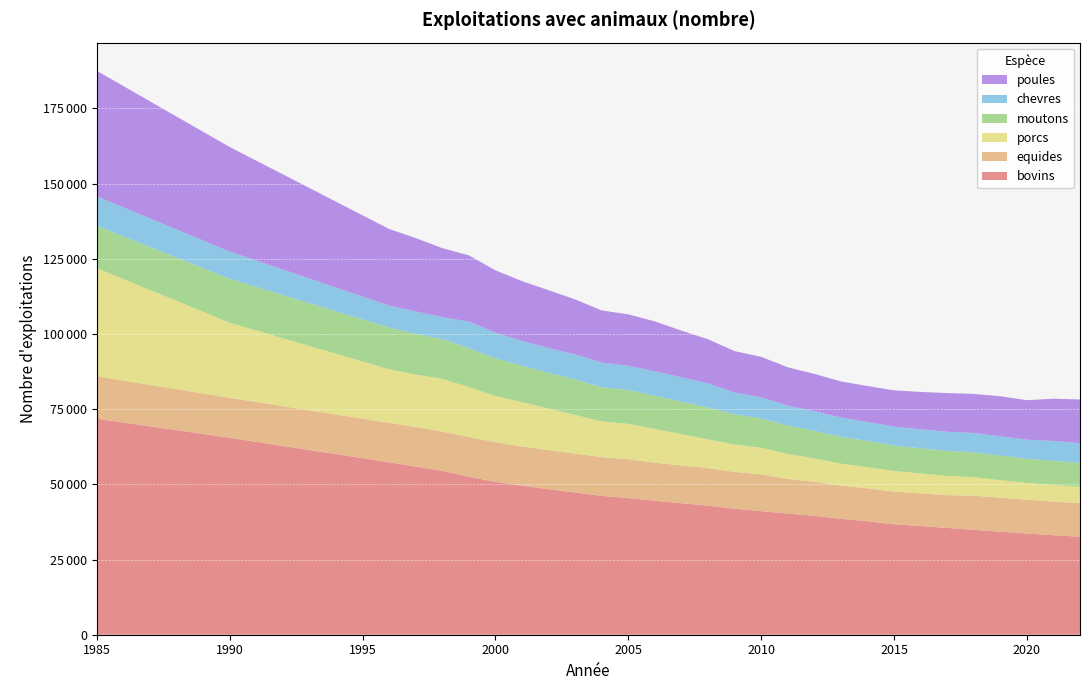

Reading left to right, transcribe all the data shown in this chart.

bovins: 1985=71818	1990=65484	1996=57350	1997=55883	1998=54510	1999=52570	2000=50834	2001=49556	2002=48404	2003=47309	2004=46182	2005=45429	2006=44540	2007=43722	2008=42937	2009=41903	2010=41095	2011=40309	2012=39523	2013=38546	2014=37742	2015=36738	2016=36131	2017=35513	2018=34890	2019=34251	2020=33662	2021=33091	2022=32581
equides: 1985=14109	1990=13297	1996=13101	1997=13196	1998=13028	1999=13207	2000=13208	2001=13061	2002=13001	2003=12915	2004=12862	2005=12915	2006=12674	2007=12567	2008=12460	2009=12247	2010=12225	2011=11497	2012=11340	2013=11065	2014=10927	2015=10858	2016=10856	2017=10888	2018=11335	2019=11340	2020=11227	2021=11196	2022=11123
porcs: 1985=35981	1990=24971	1996=17825	1997=17421	1998=17570	1999=16563	2000=15347	2001=14738	2002=13794	2003=12885	2004=11863	2005=11770	2006=11216	2007=10416	2008=9564	2009=9126	2010=8848	2011=8324	2012=7764	2013=7277	2014=7045	2015=6865	2016=6634	2017=6406	2018=6175	2019=5821	2020=5600	2021=5561	2022=5467
moutons: 1985=14048	1990=14593	1996=13866	1997=13555	1998=13155	1999=12948	2000=12565	2001=12040	2002=11868	2003=11782	2004=11399	2005=11225	2006=11032	2007=10805	2008=10541	2009=10035	2010=9779	2011=9428	2012=9169	2013=8903	2014=8700	2015=8414	2016=8364	2017=8315	2018=8238	2019=8149	2020=8016	2021=7977	2022=7969
chevres: 1985=9821	1990=9054	1996=7298	1997=7434	1998=7356	1999=8814	2000=8496	2001=8337	2002=8245	2003=8309	2004=8168	2005=8097	2006=8100	2007=8083	2008=8087	2009=7212	2010=6976	2011=6612	2012=6539	2013=6466	2014=6333	2015=6313	2016=6350	2017=6364	2018=6436	2019=6415	2020=6355	2021=6592	2022=6559
poules: 1985=41728	1990=34776	1996=25481	1997=24412	1998=22932	1999=22052	2000=20727	2001=19845	2002=19258	2003=18299	2004=17356	2005=17101	2006=16622	2007=15529	2008=14660	2009=13784	2010=13500	2011=12753	2012=12414	2013=11982	2014=11953	2015=12065	2016=12399	2017=12863	2018=12991	2019=13324	2020=13120	2021=14074	2022=14513